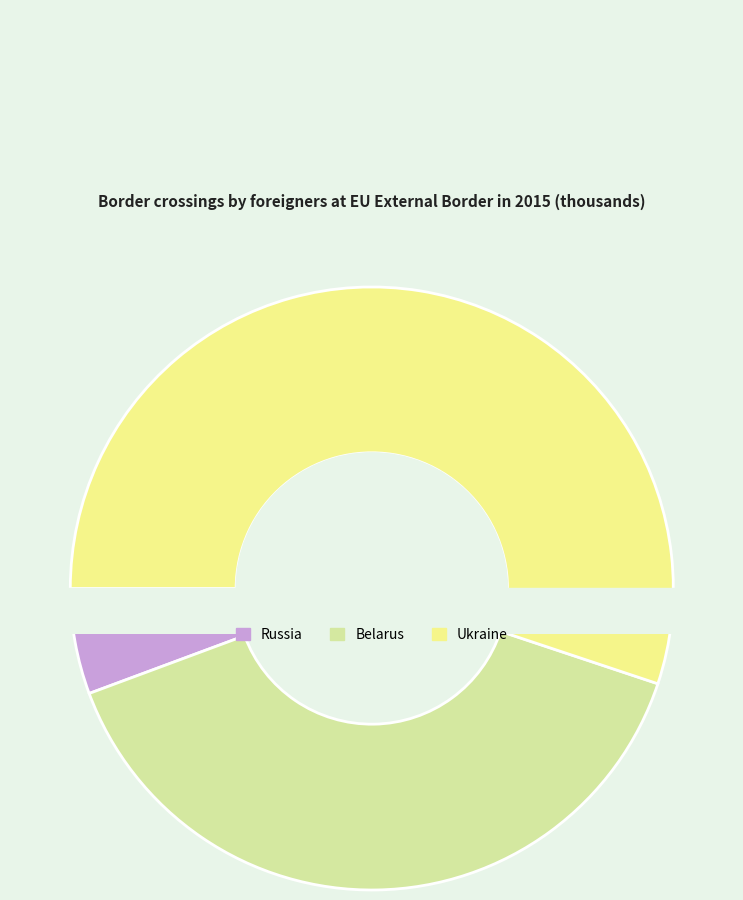

To the nearest percent, what is the difference between the Ukraine and Belarus slice percentages?

16%